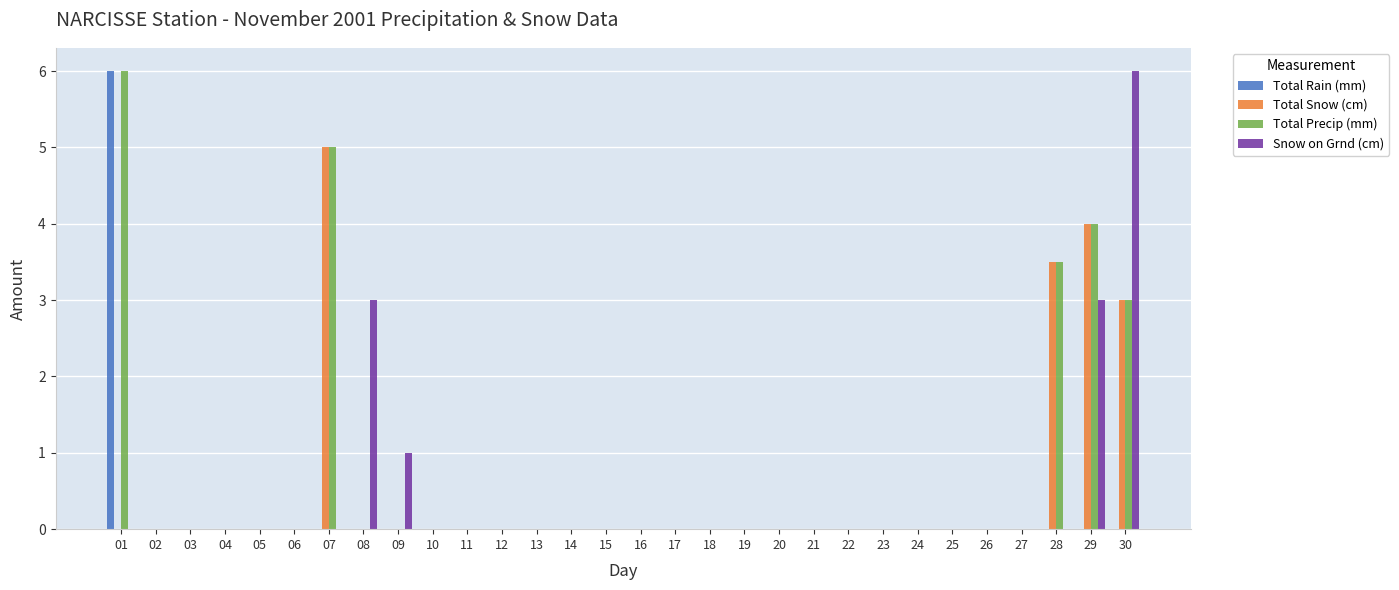

How many groups of bars are there?

30